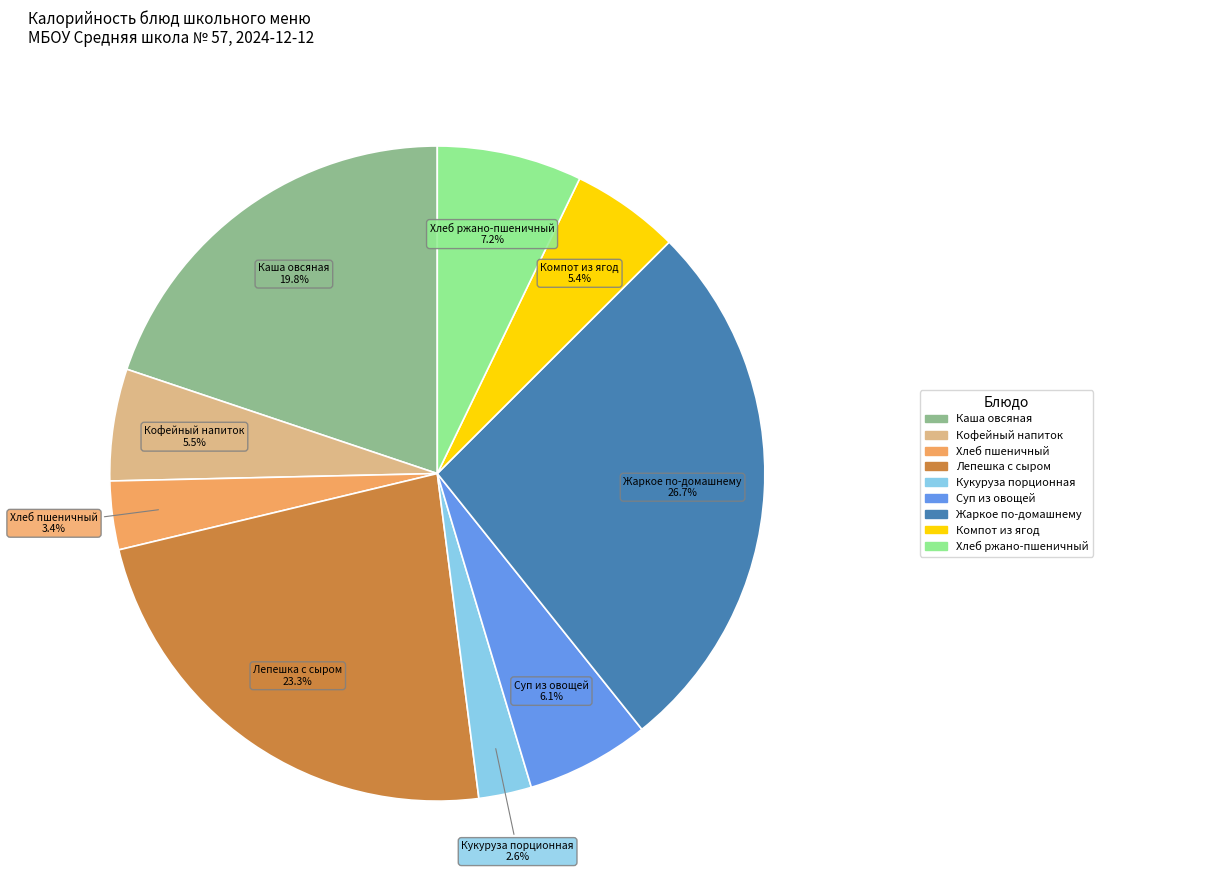

Does any single category account for the majority?

No